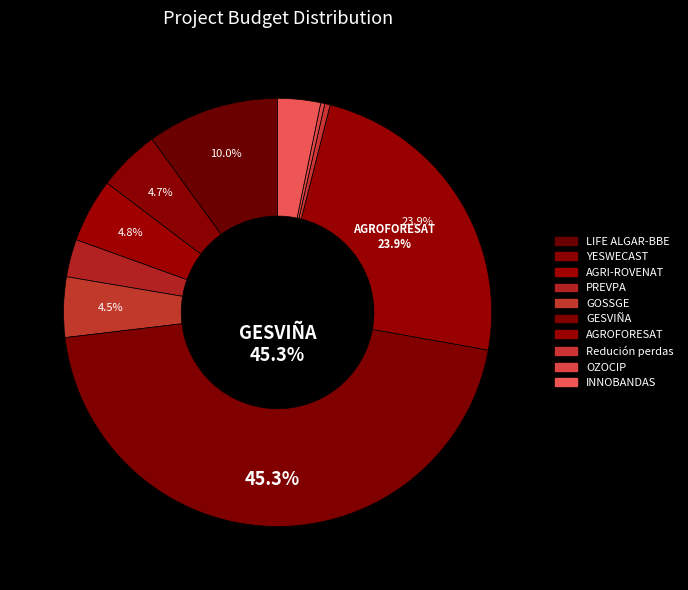

Which category has the smallest portion of the pie?

OZOCIP